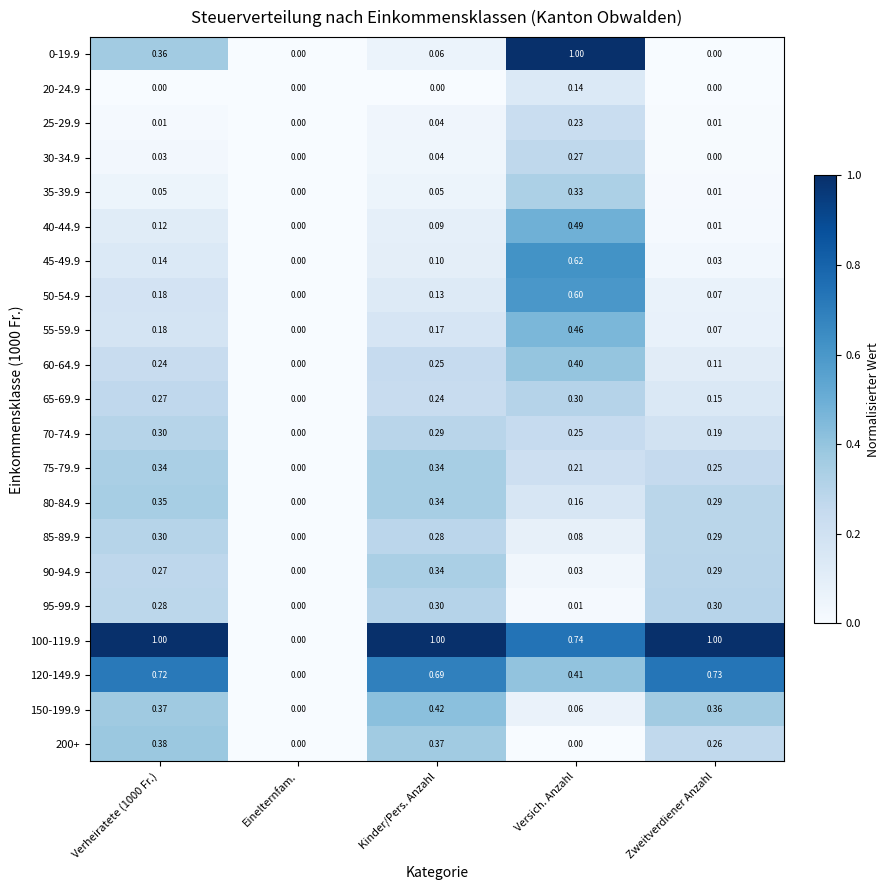

What is the difference between the highest and lowest values at Zweitverdiener Anzahl?

1.0